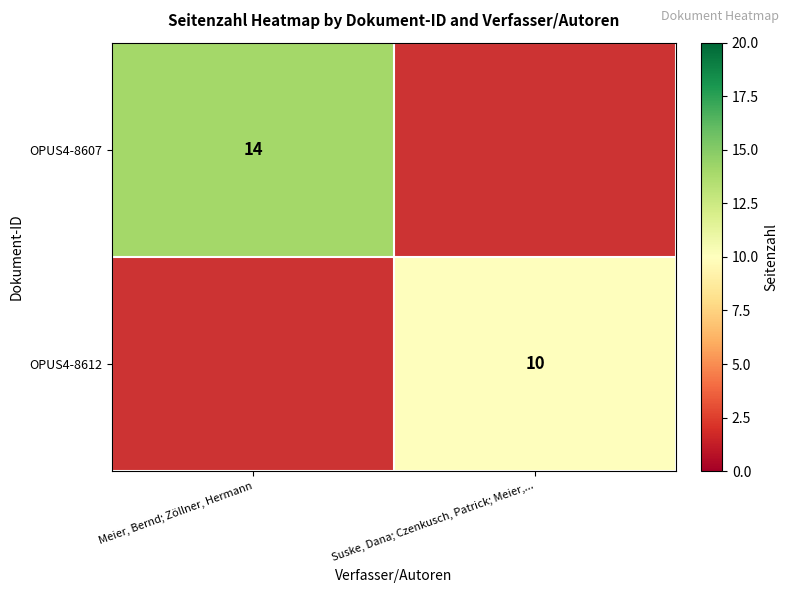

The OPUS4-8612 series shows 4 at Suske, Dana; Czenkusch, Patrick; Meier,.... True or false?

False